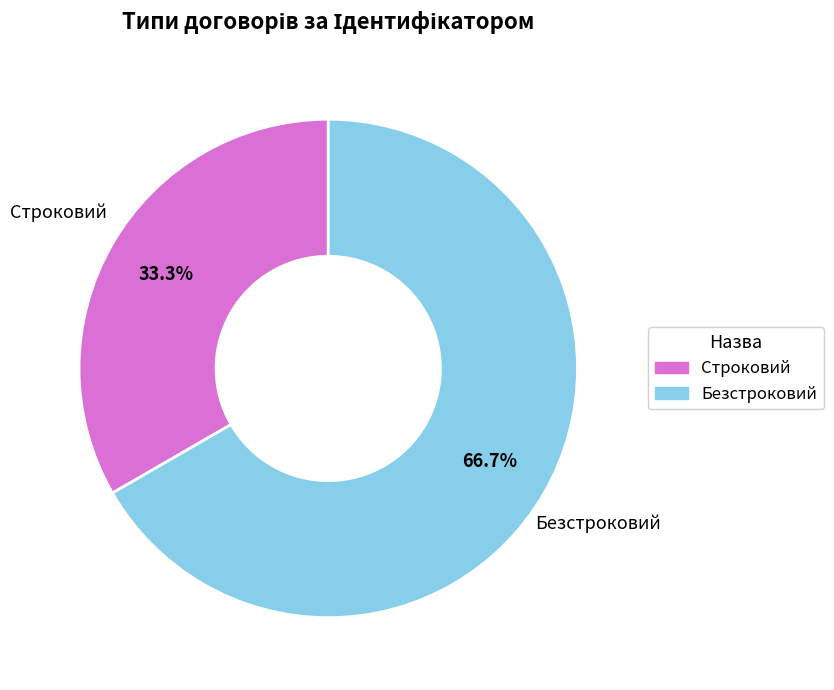

Which has a higher value, Строковий or Безстроковий?

Безстроковий